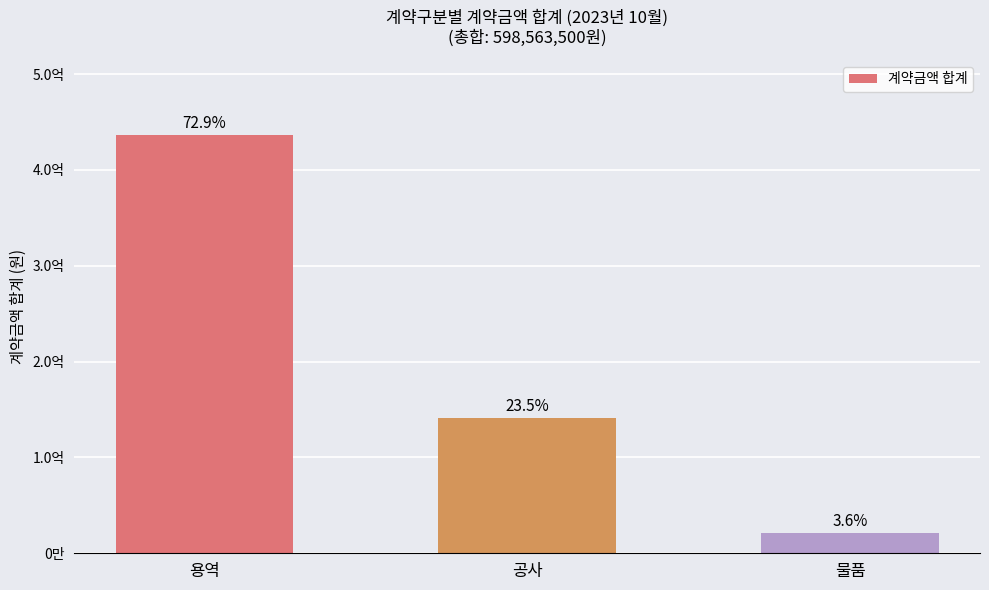

Rank the categories by value from lowest to highest.

물품, 공사, 용역